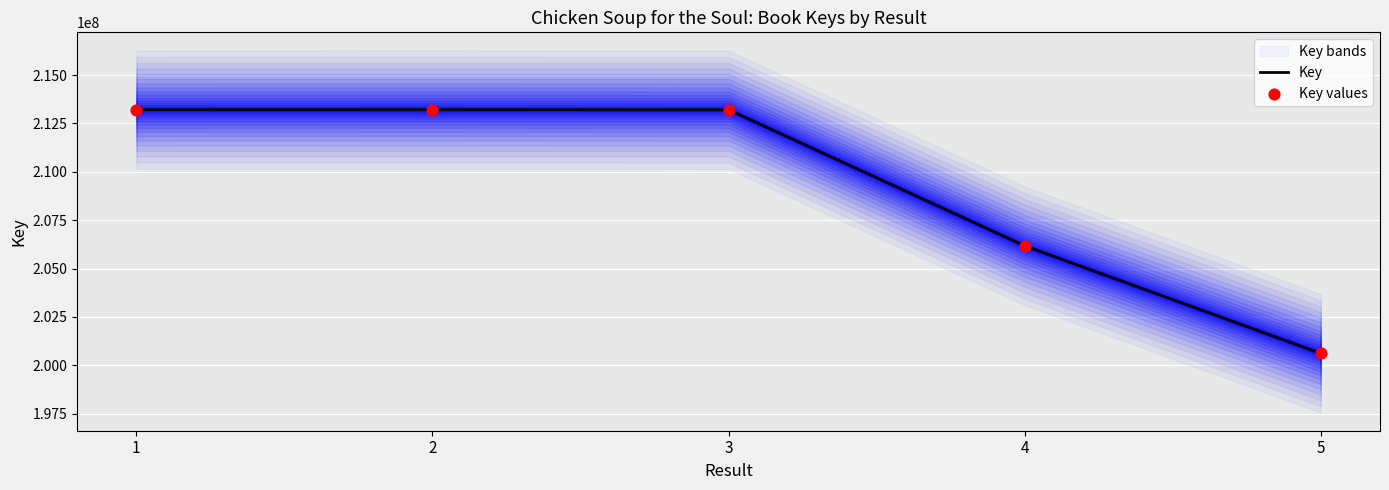

Which series reaches the minimum Y coordinate?

Key